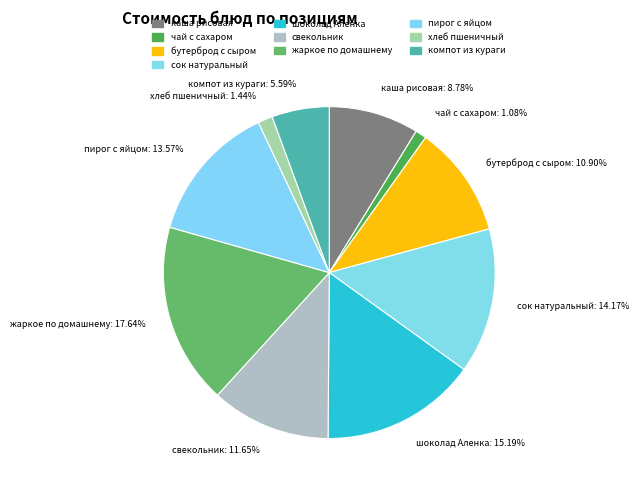

Is компот из кураги the majority of the pie?

No